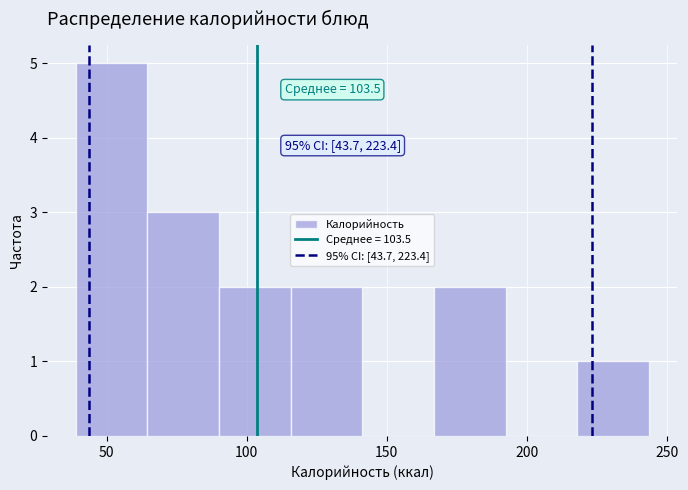

Which range on the x-axis has the tallest bar?

40 to 65